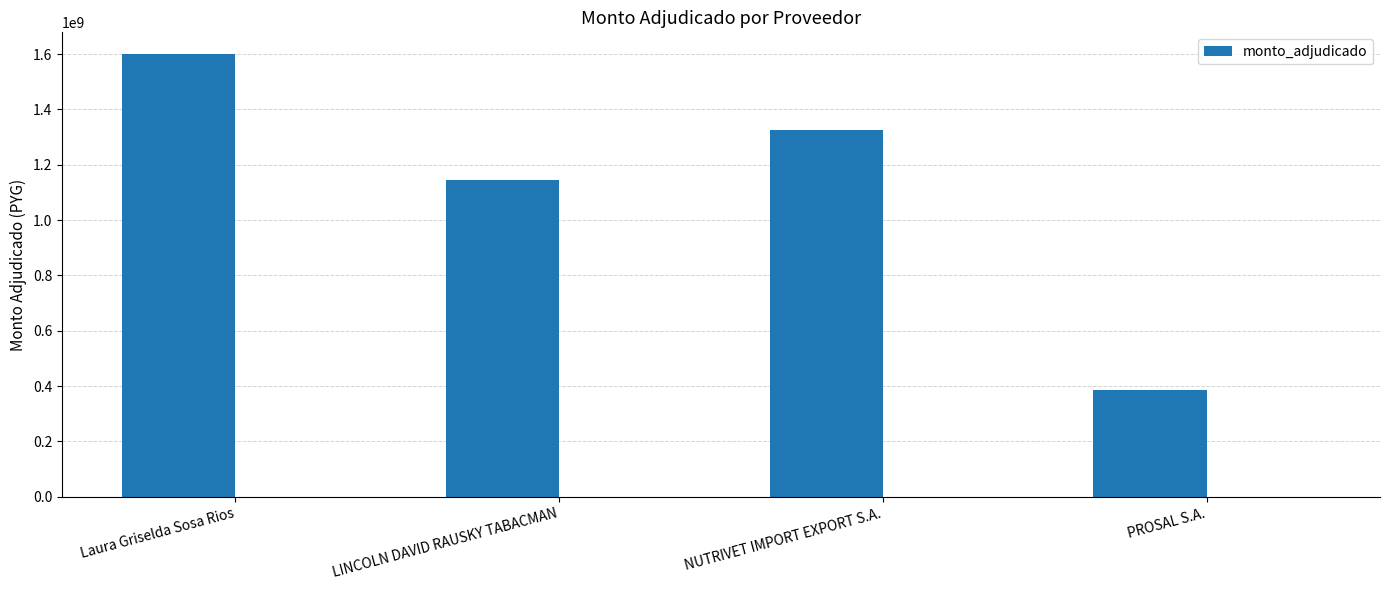

Approximately how many times larger is the value at NUTRIVET IMPORT EXPORT S.A. compared to Laura Griselda Sosa Rios?

0.8